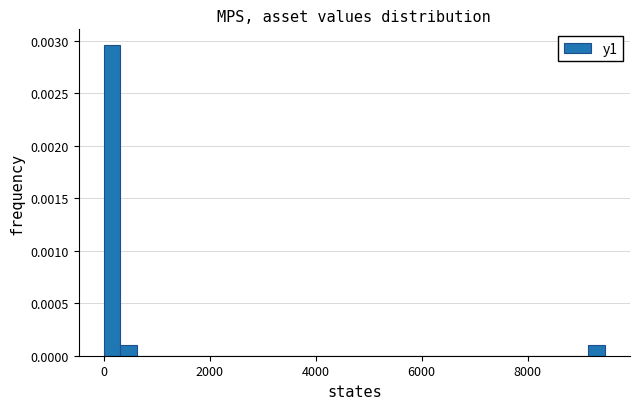

Read against the x-axis, roughly where is the centre of the tallest bar?

200